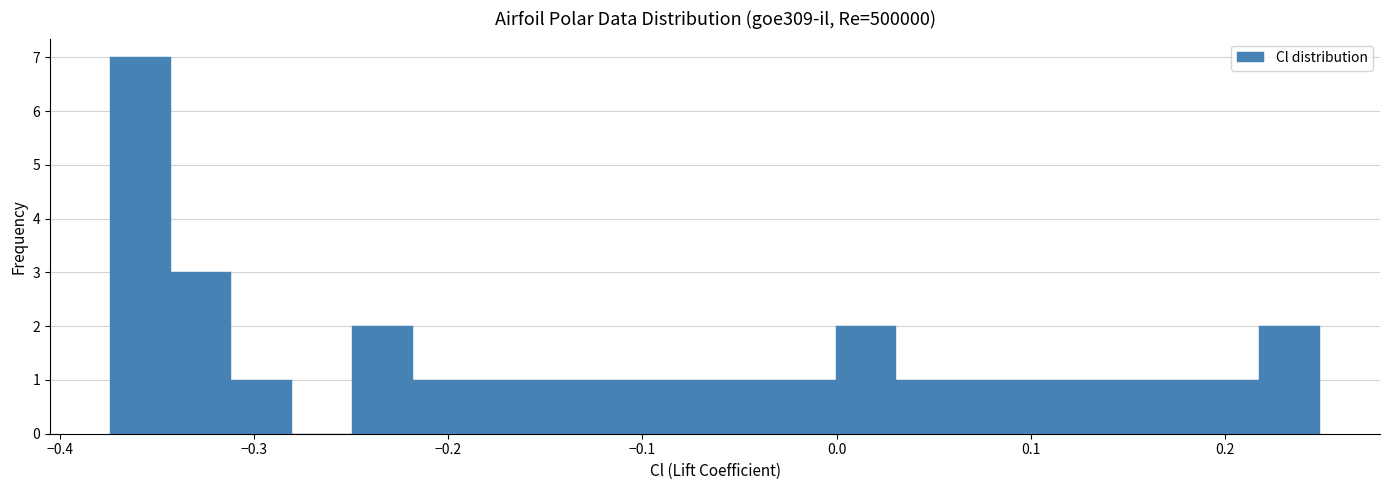

Around what value on the x-axis is the tallest bar? Give the approximate position of its centre, as read against the axis.

-0.36